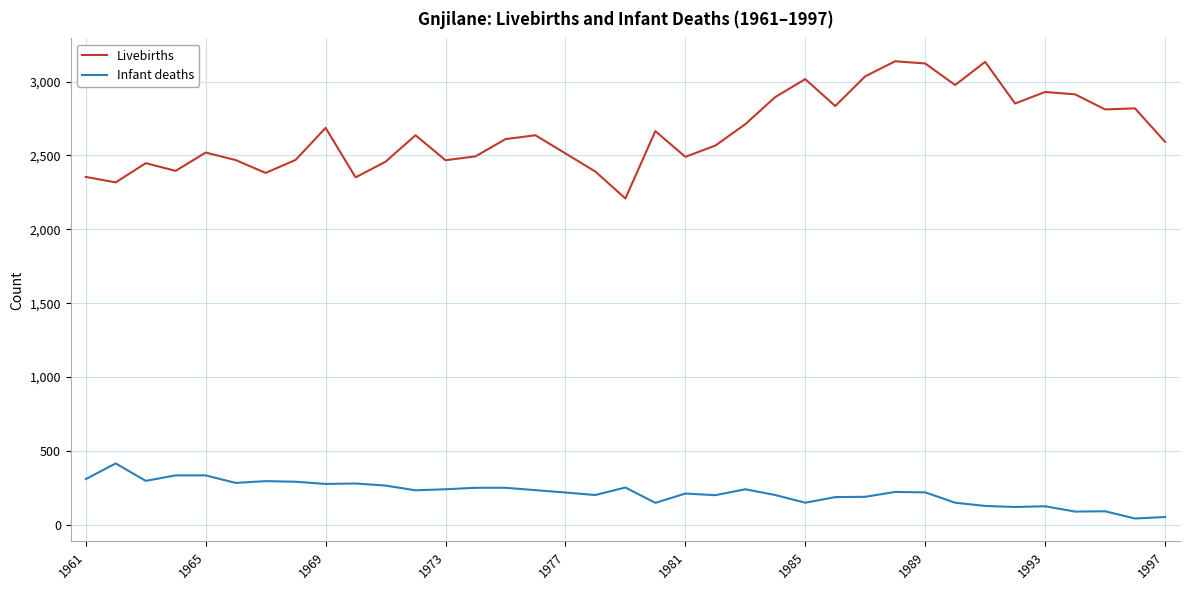

What are all the series names shown in the legend?

Livebirths, Infant deaths